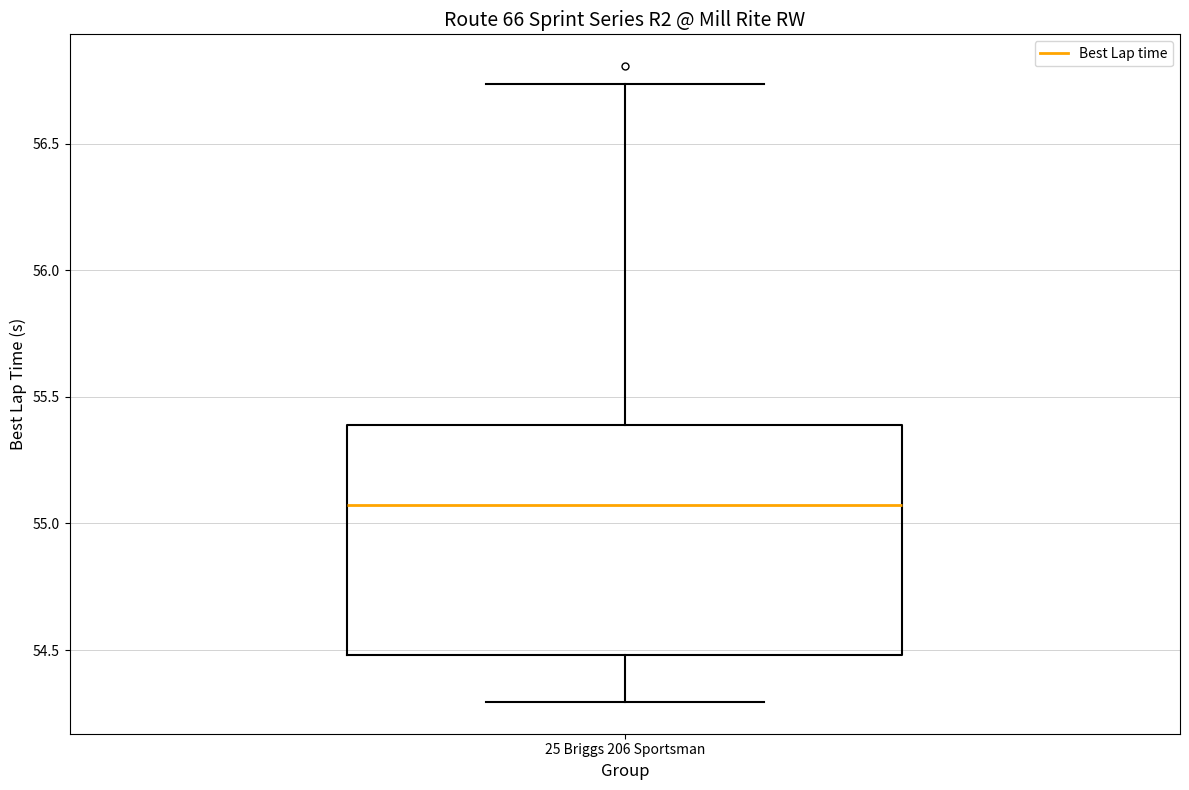

Transcribe this box plot: give where the median line is, the range the box spans, and where the two whiskers end, as read against the y-axis. The values are not printed on the chart, so give them approximately, as read against the axis.

median 55.05, box 54.50 to 55.40, whiskers 54.30 to 56.75